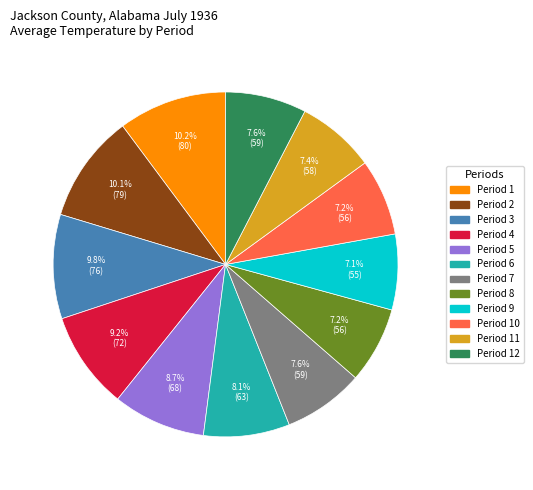

Is there a majority slice in this chart?

No